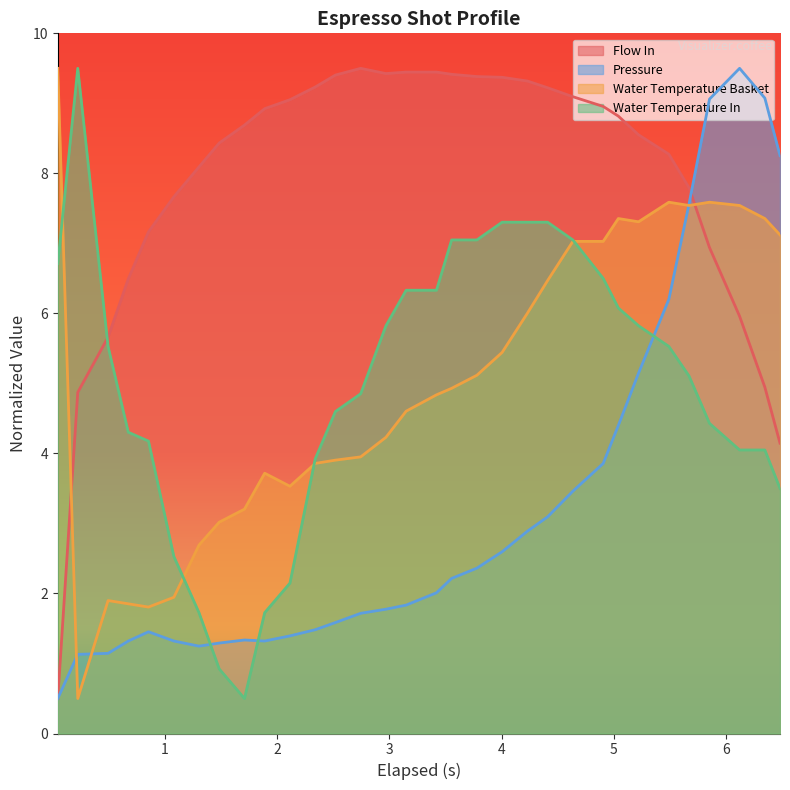

Which series ends up on top after the final intersection of flow_in and water_temperature_in?

flow_in